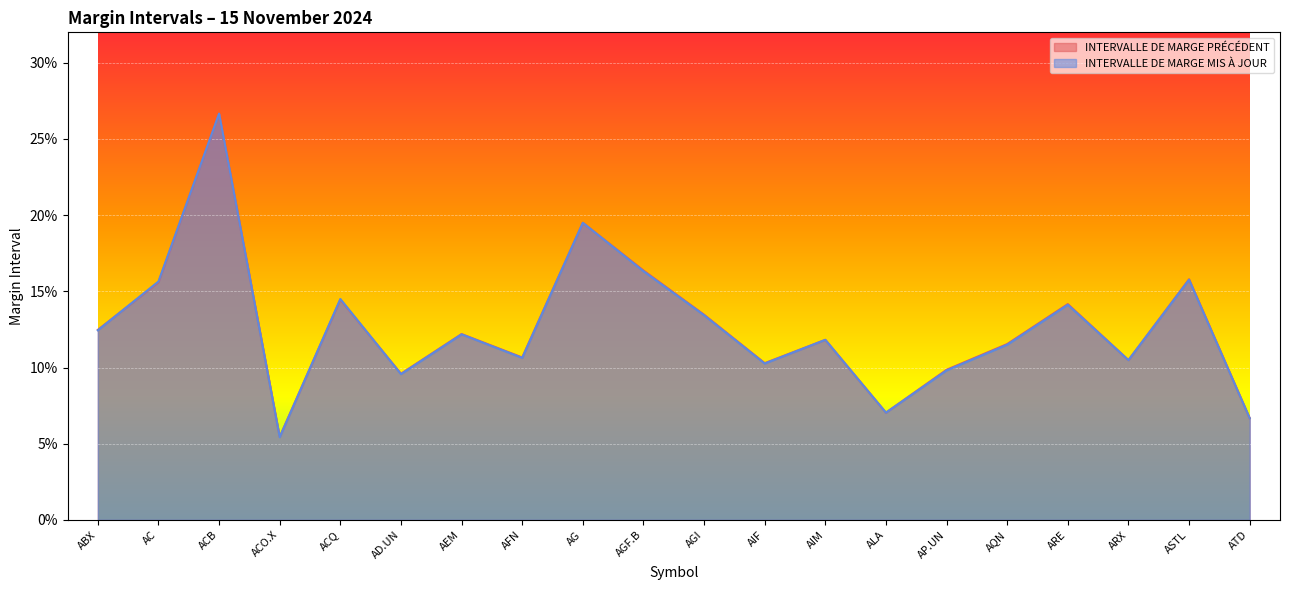

What is the sum of all INTERVALLE DE MARGE MIS À JOUR values?

2.5